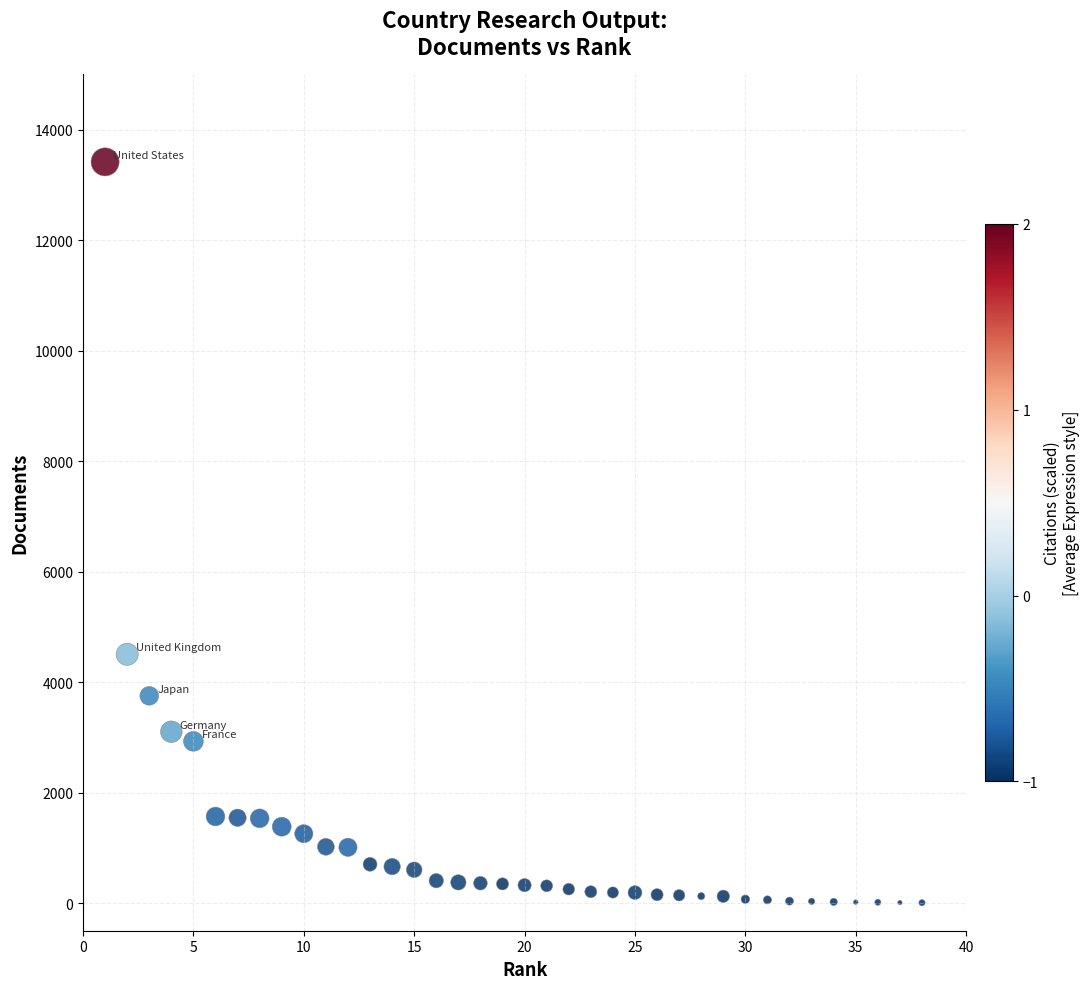

What Y value in the scatter plot is closest to 6712?

4503